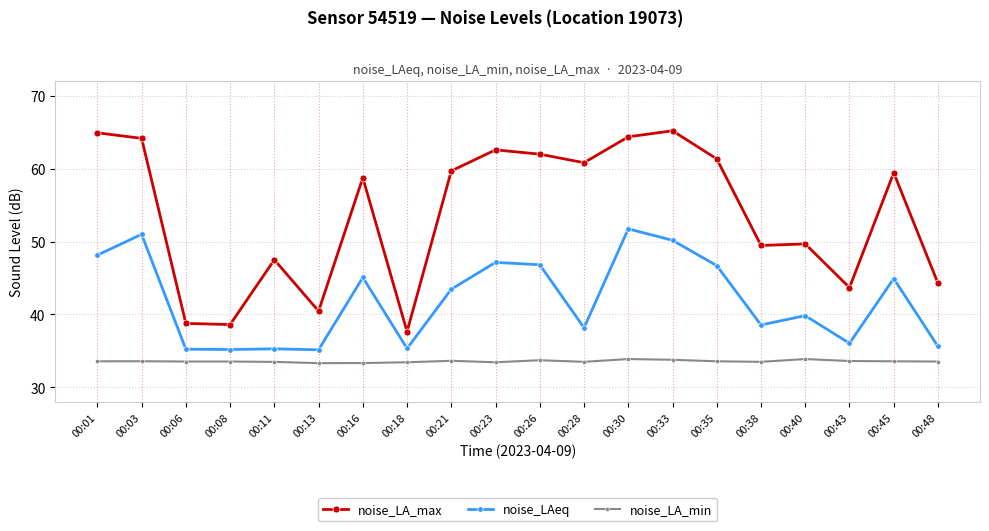

How many noise_LA_min values are between 33 and 34?

20